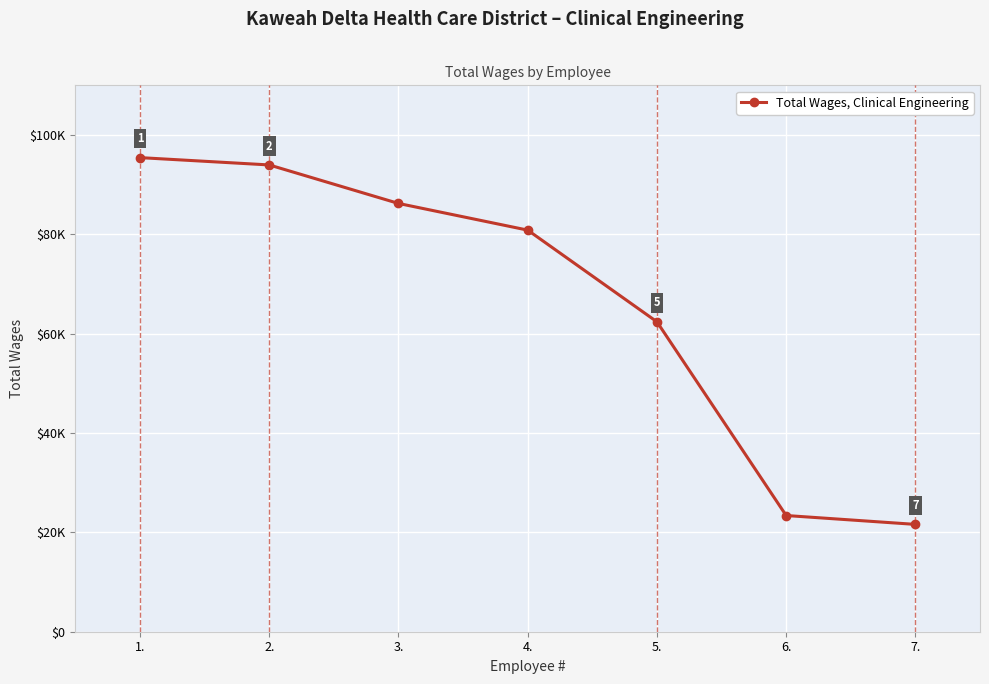

Is this an area chart (filled region under the line)?

No